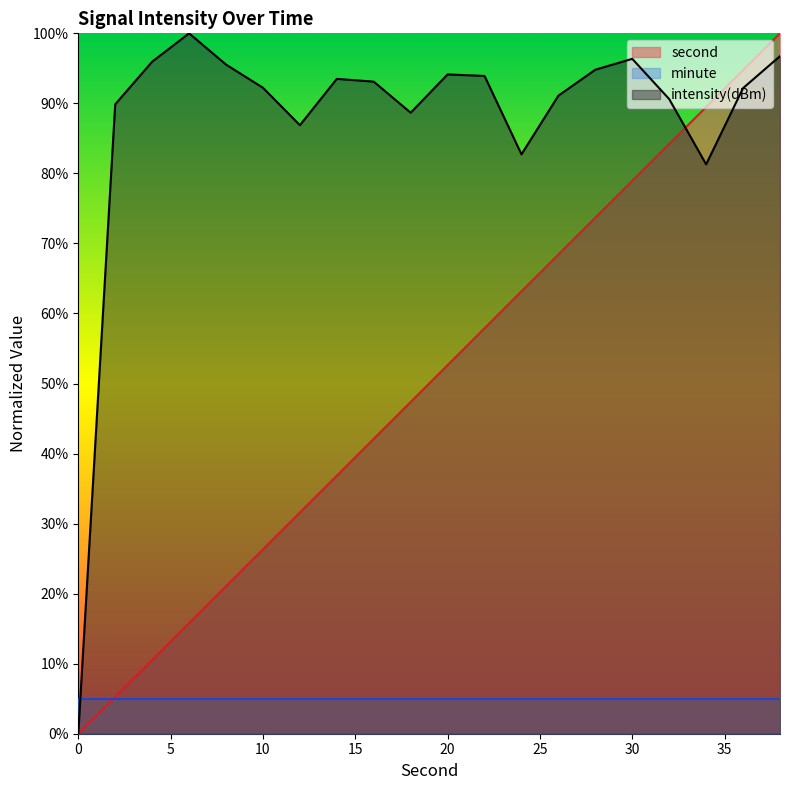

At how many categories does at least one series exceed 18?

19